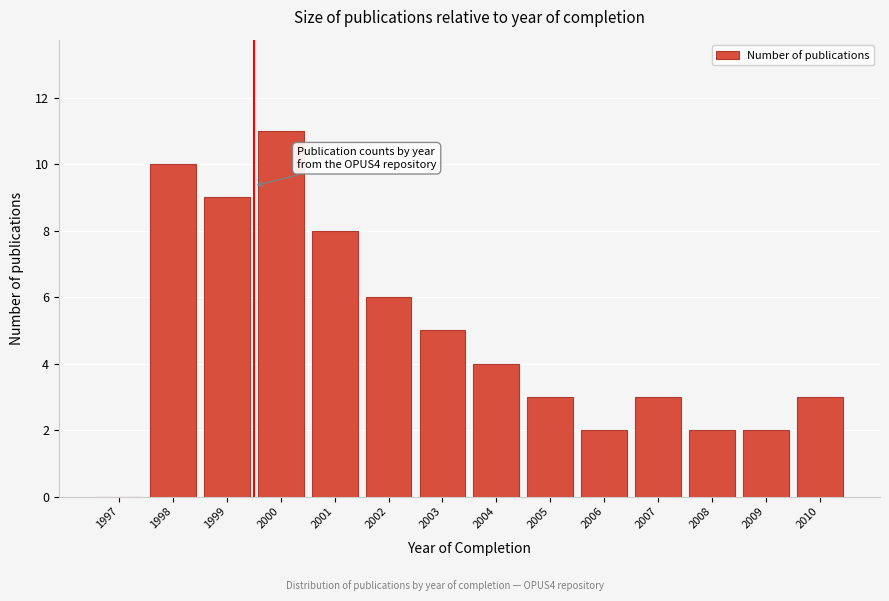

What is the approximate value at 2005?

3